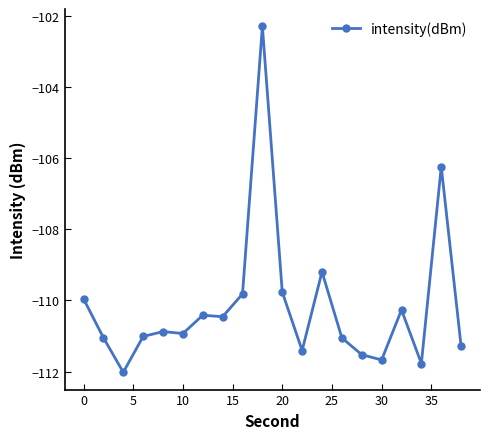

What is the difference between the maximum and second lowest values?

9.5